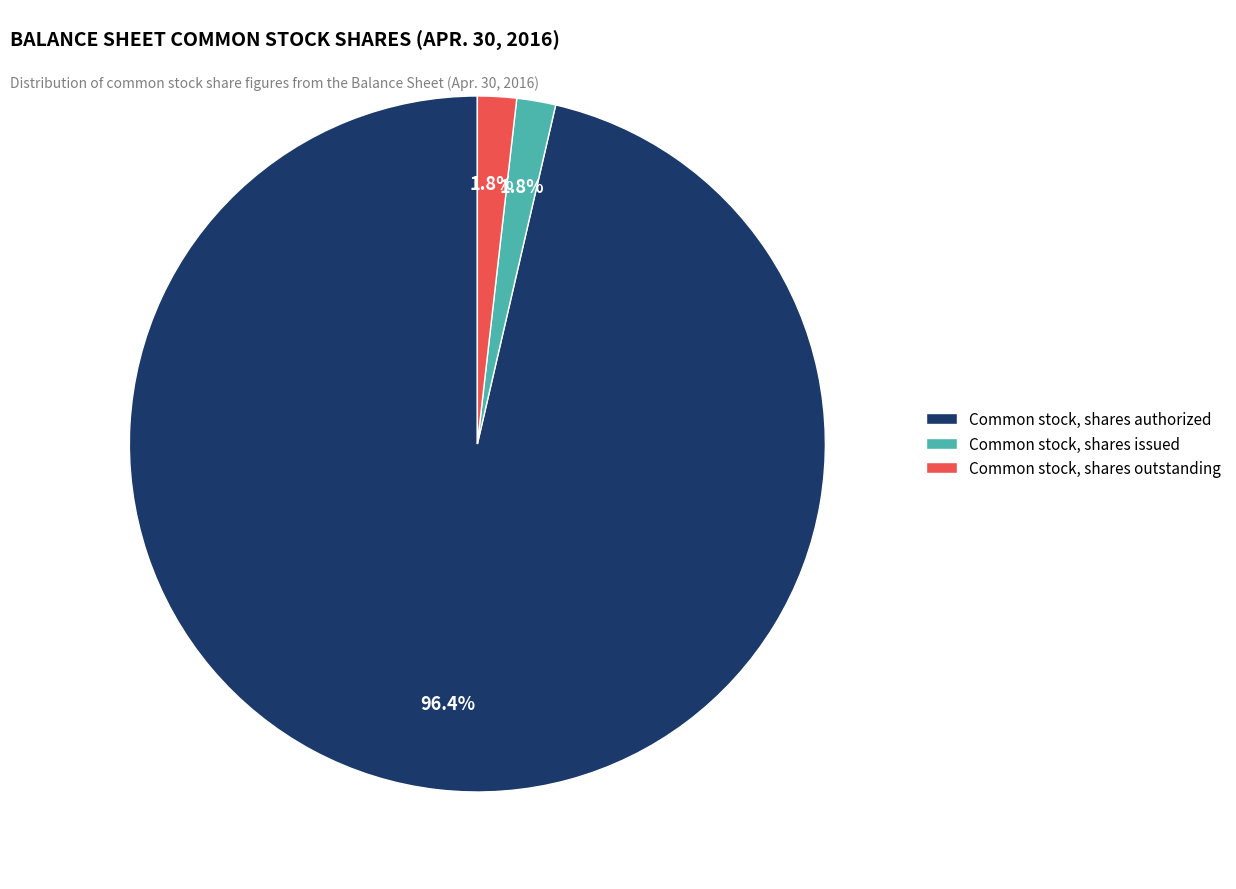

To the nearest percent, what percentage of the pie is Common stock, shares authorized?

96%